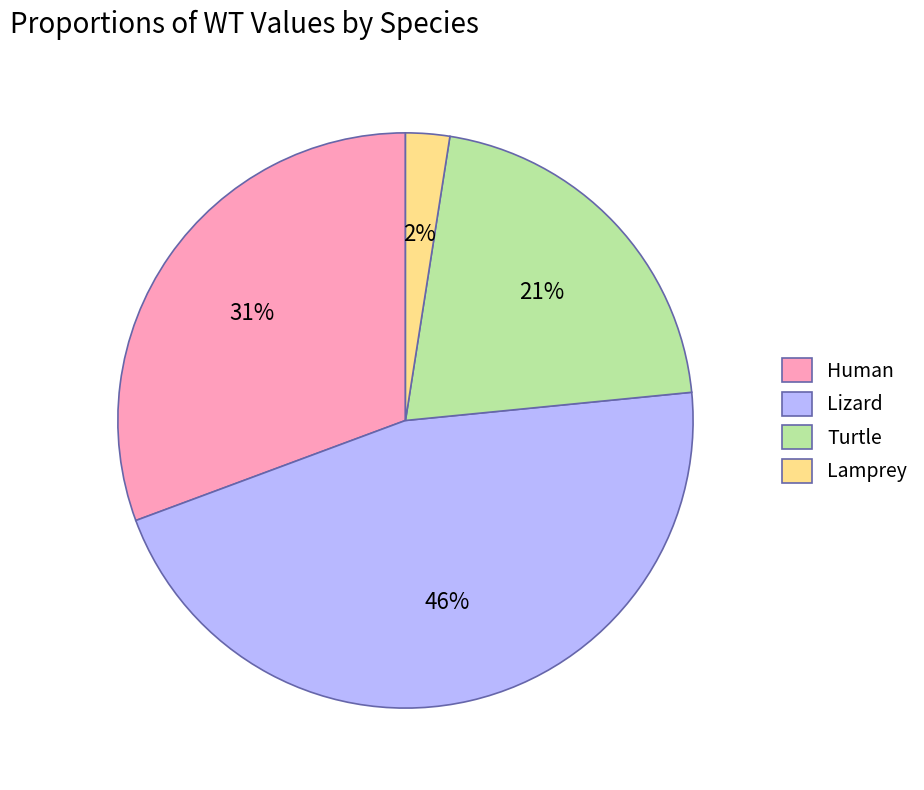

To the nearest percent, what is the average slice percentage?

25%